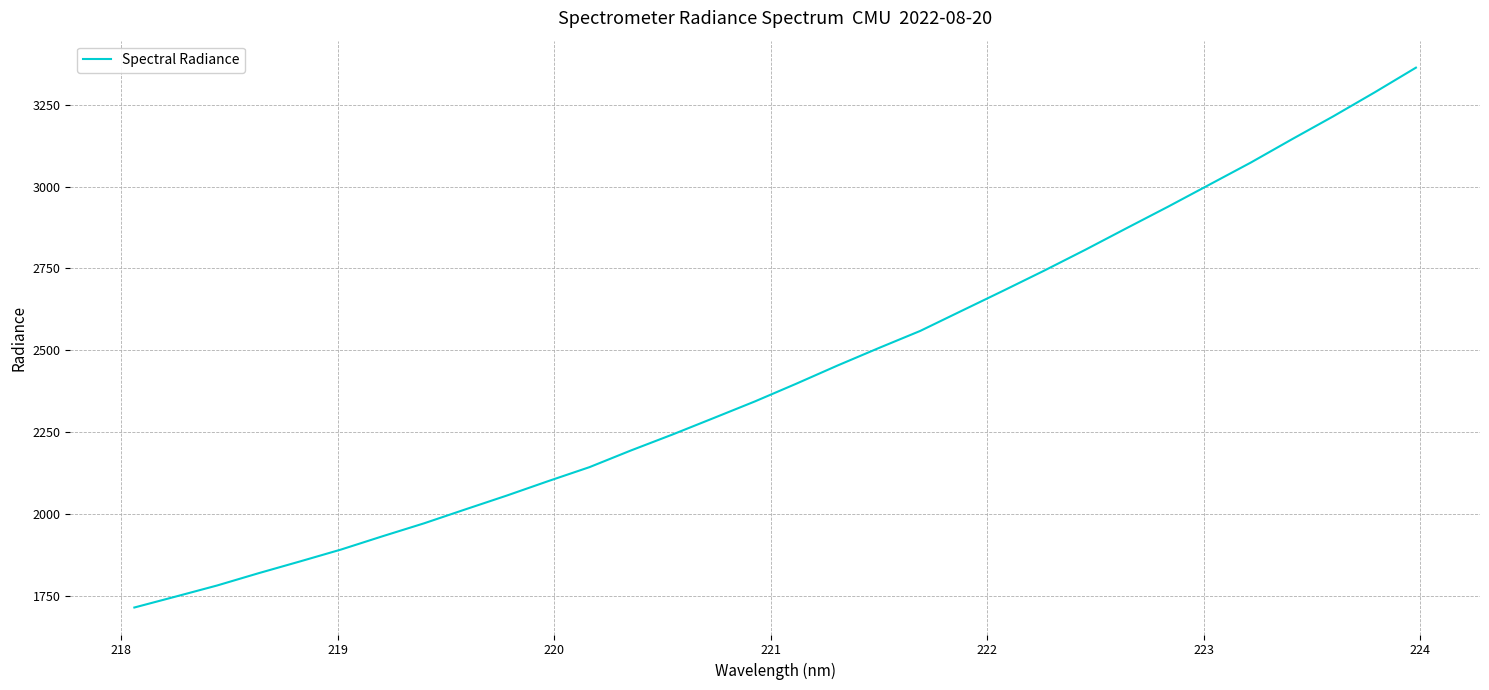

Reading left to right, list all the values displayed in this chart.

1714.0	1747.5	1781.3	1818.8	1854.7	1891.4	1931.8	1971.2	2013.9	2056.0	2100.1	2142.9	2193.7	2242.2	2292.7	2343.7	2397.7	2453.4	2506.9	2559.1	2620.3	2681.3	2743.3	2807.3	2873.4	2938.8	3006.1	3073.4	3144.8	3214.8	3287.9	3363.4